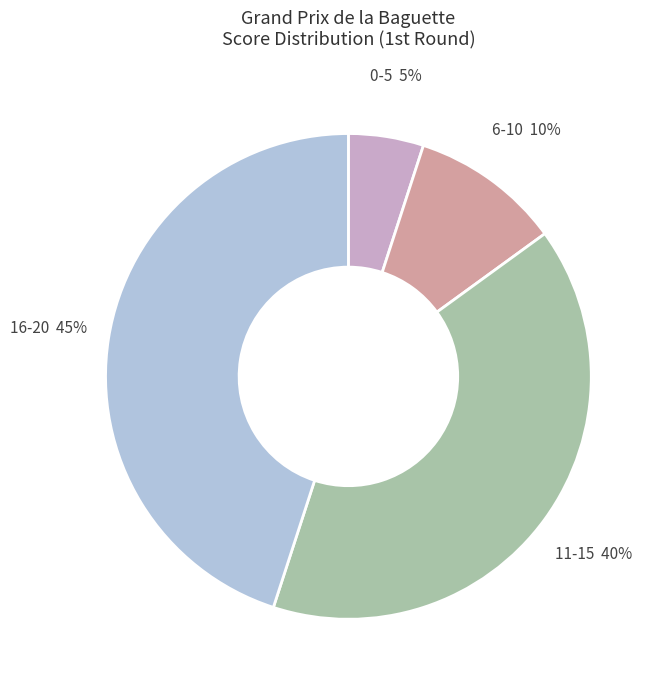

Which slice is the largest?

16-20 45%